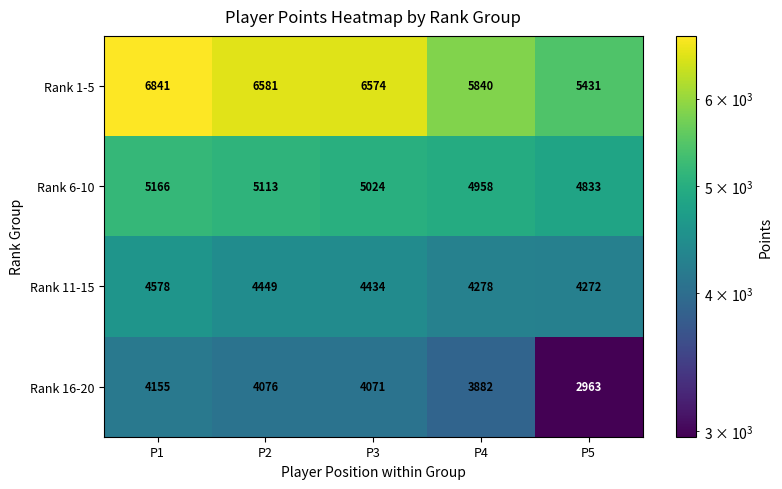

Which series has the largest range (max minus min)?

Rank 1-5